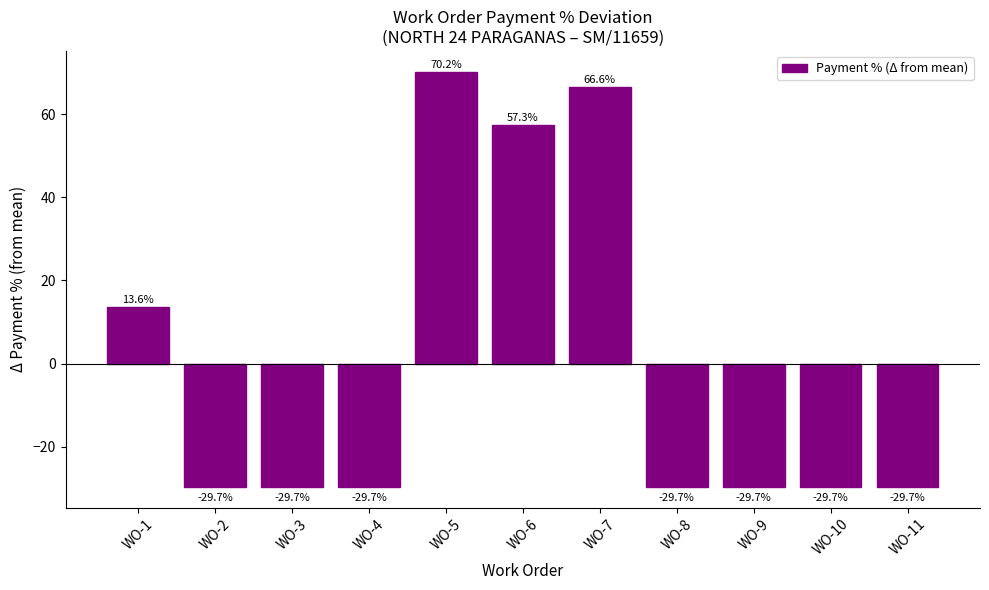

Between WO-8 and WO-1, which is larger?

WO-1